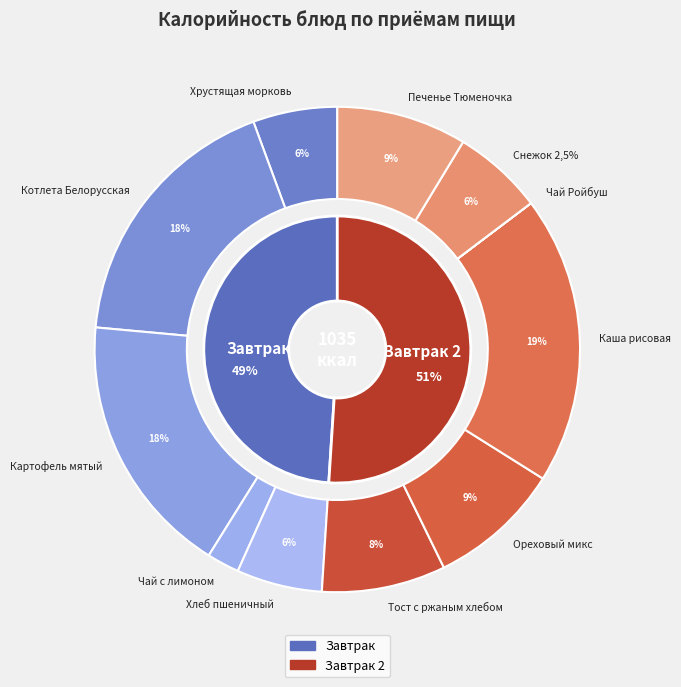

How many slices are in this pie chart?

11